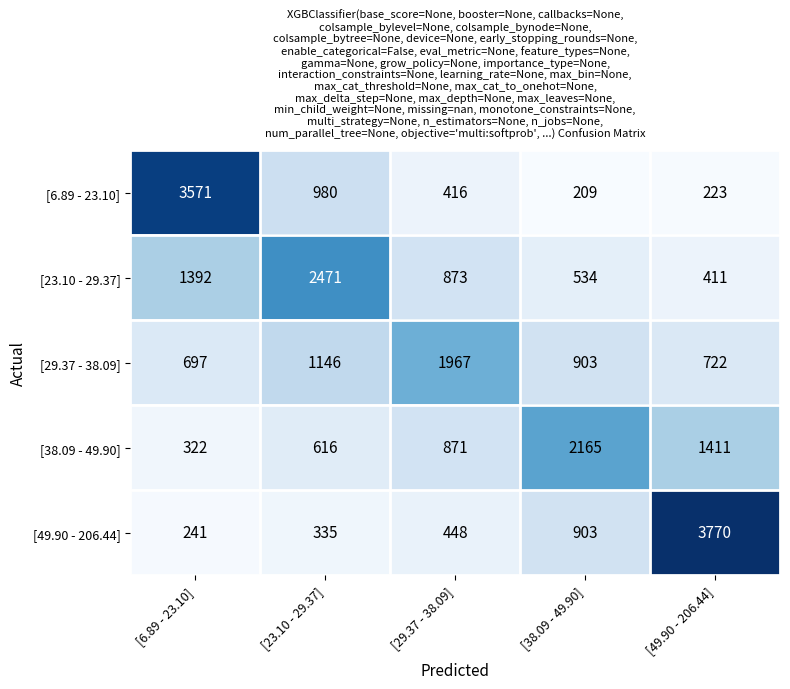

How many distinct data groups are displayed?

5